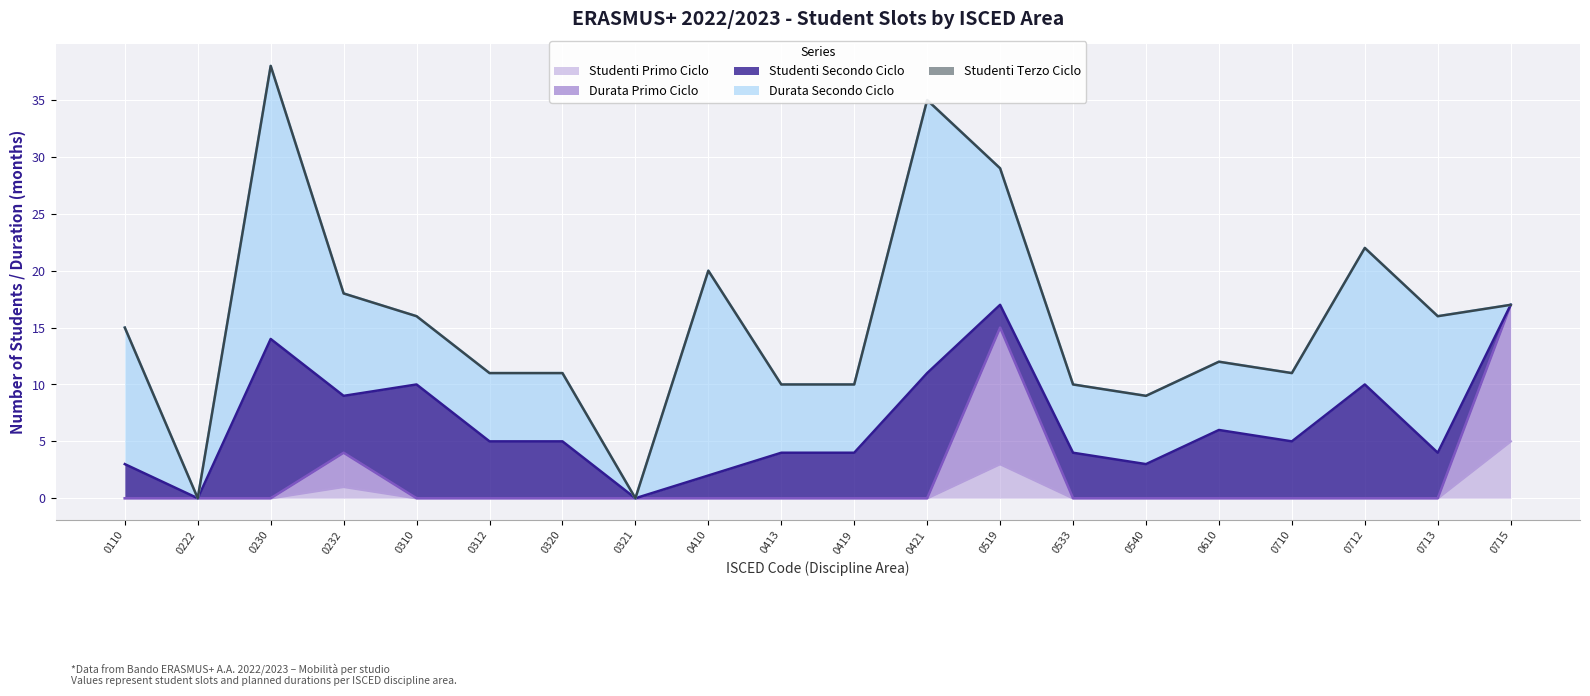

True or false: Studenti Primo Ciclo and Durata Secondo Ciclo cross at least once.

True